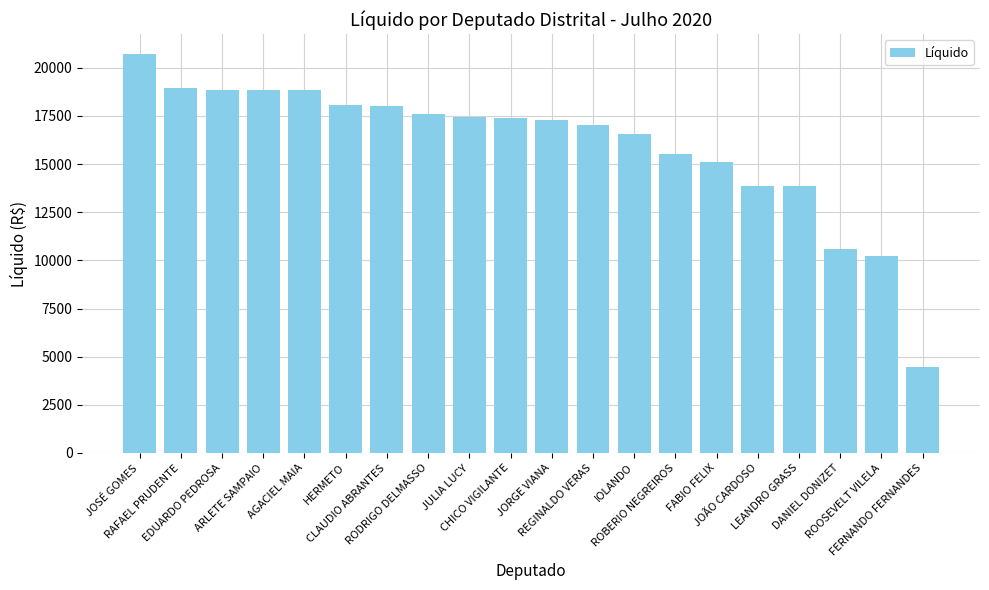

What is the label of the 12th bar from the left?

REGINALDO VERAS